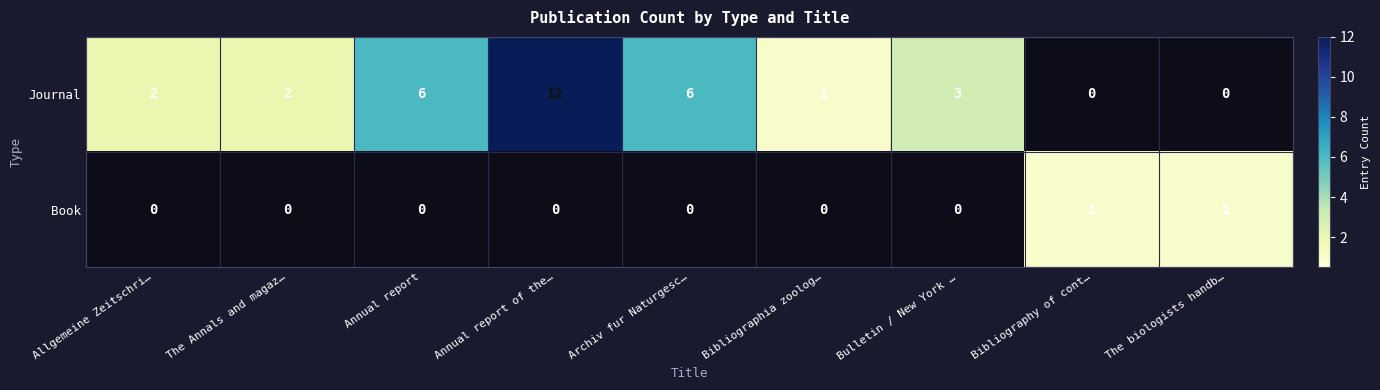

What is the difference between the maximum and minimum values in the Journal series?

12